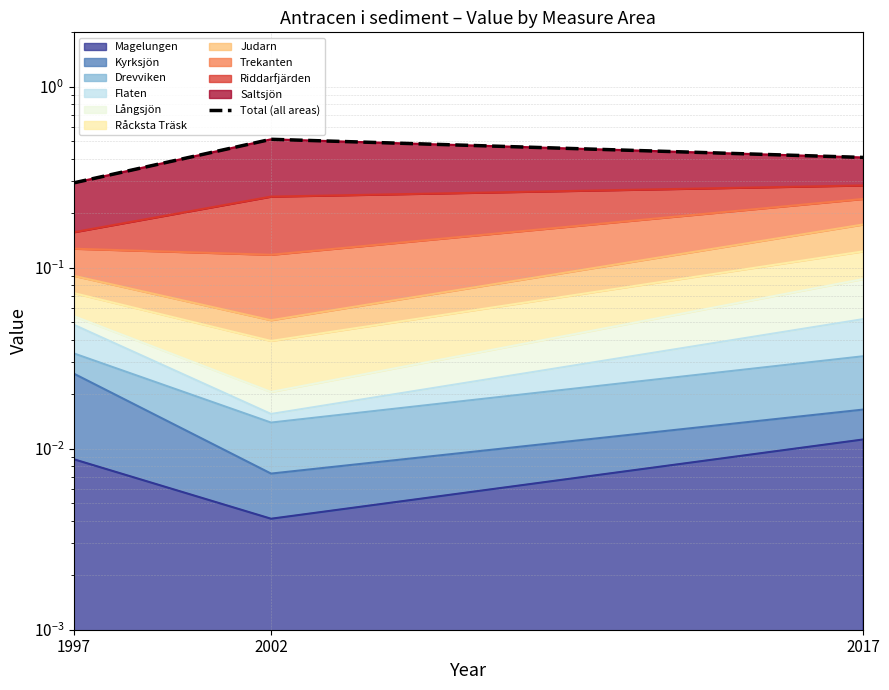

Which category has the highest value across all series?

2002